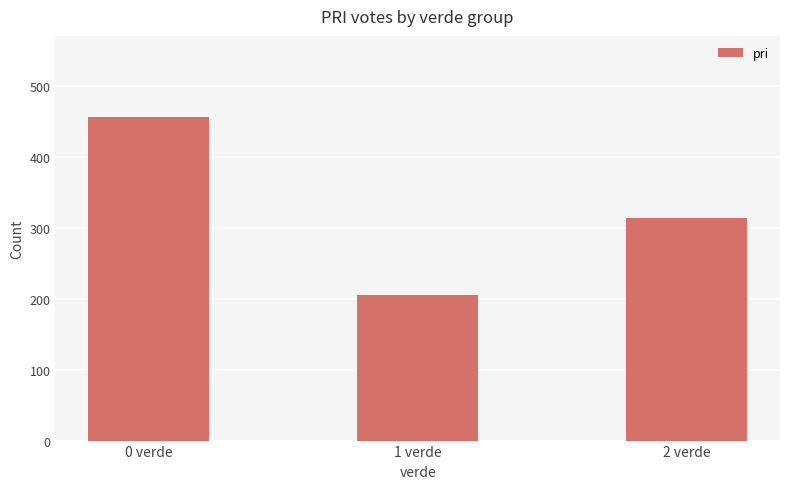

Count the values in the range 205 to 456.

3